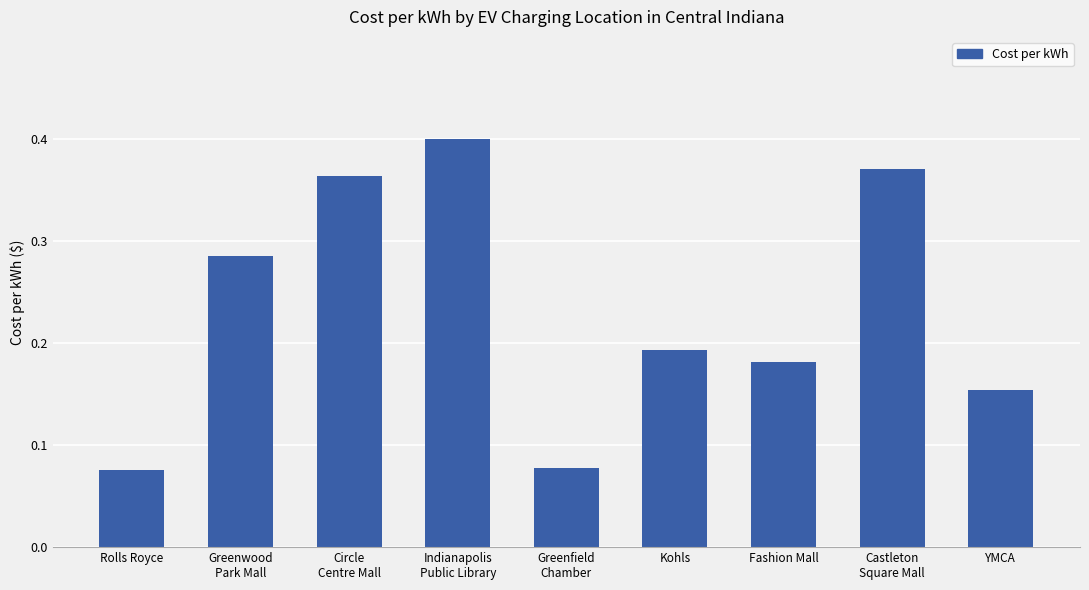

True or false: the data shows 0.1 at Castleton
Square Mall.

False